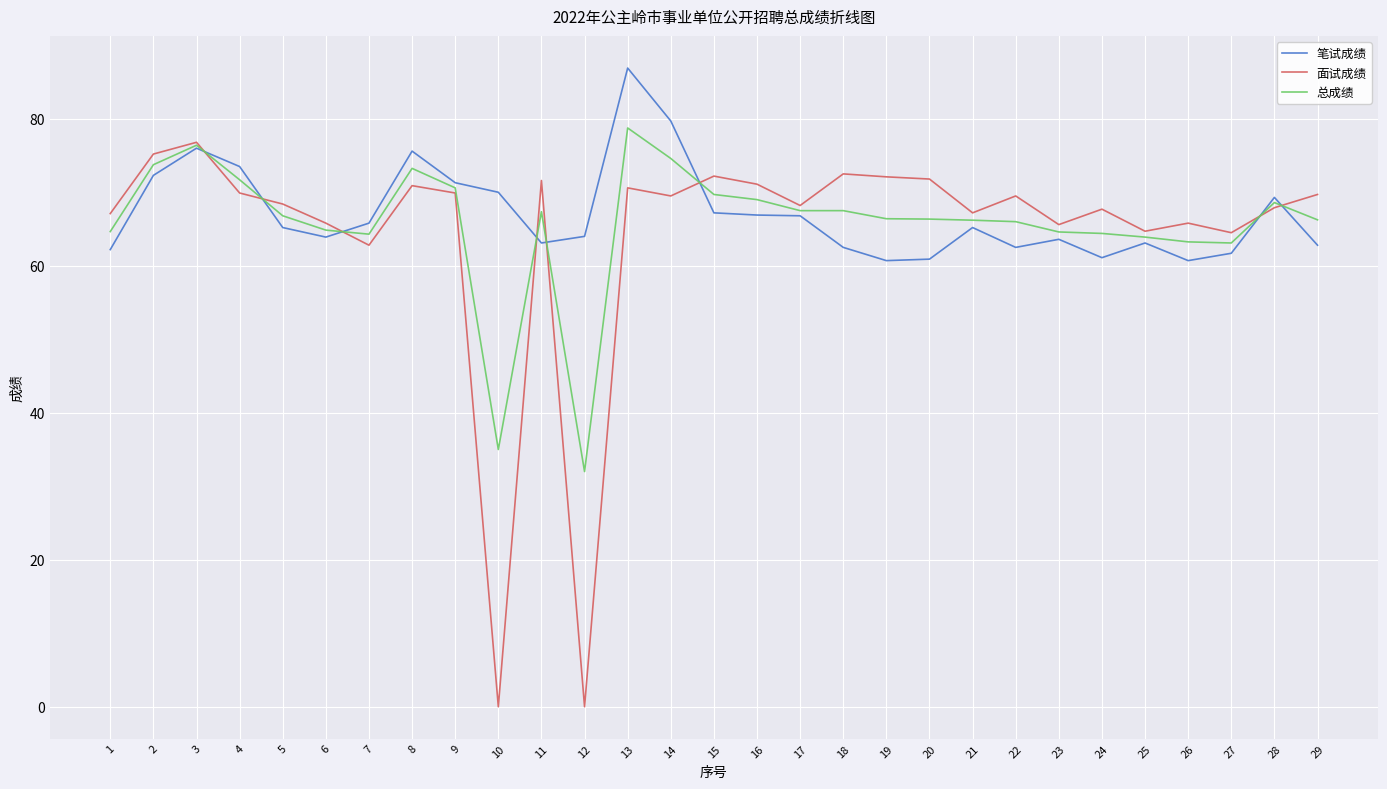

What is the lowest value of the 笔试成绩 series?

60.7